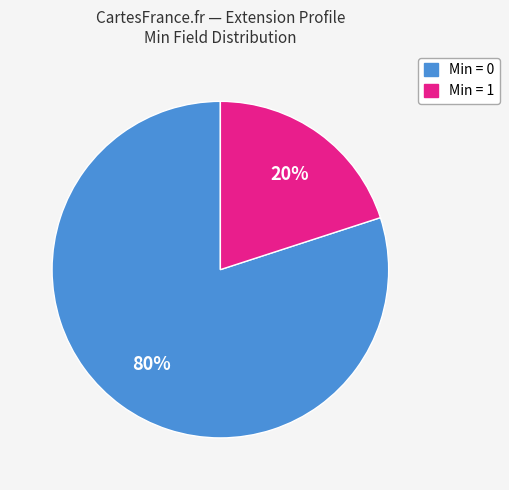

The Min = 0 slice represents 80% of the pie. True or false?

True